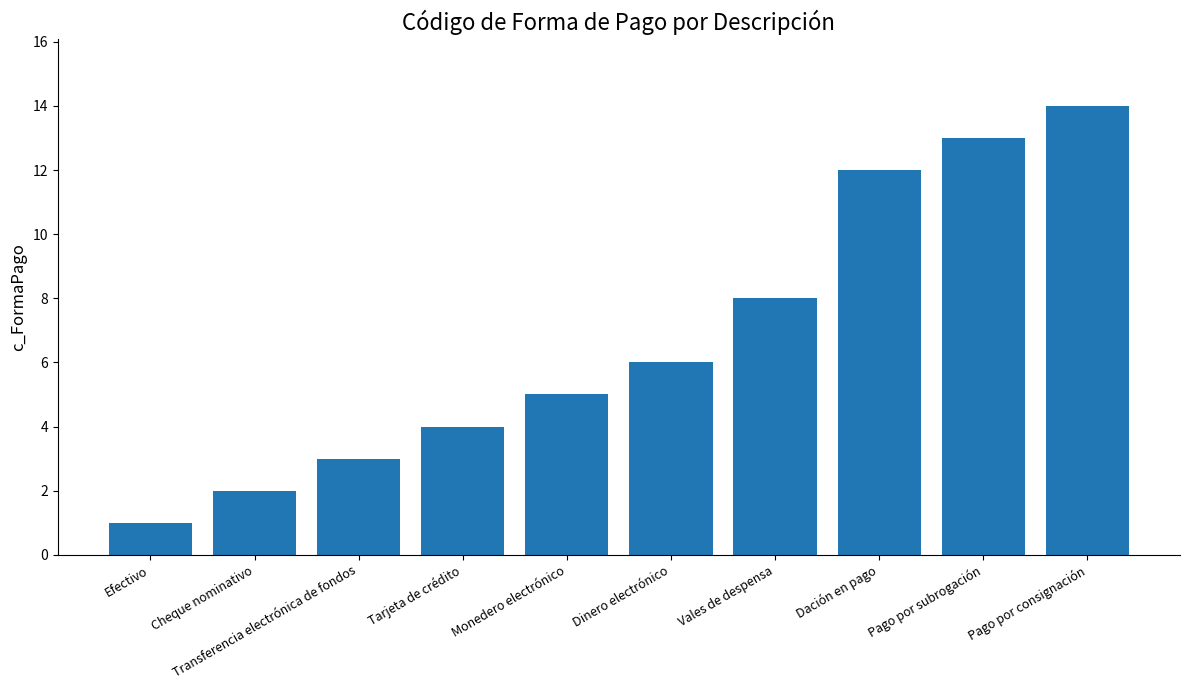

How many series are shown in this chart?

1